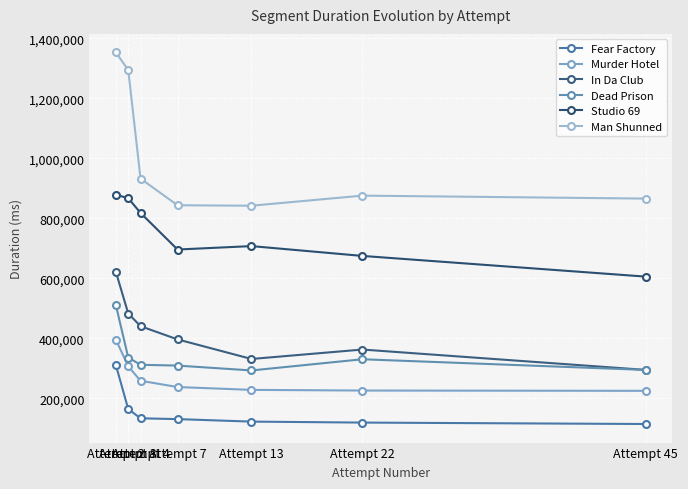

True or false: Dead Prison has more than 2 points higher than both neighbors.

False